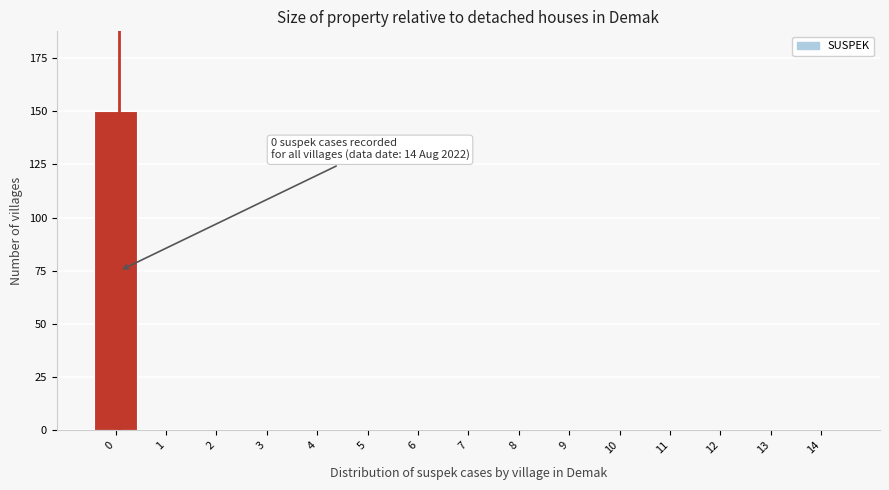

Reading right to left, extract all data points from this chart.

14=0	13=0	12=0	11=0	10=0	9=0	8=0	7=0	6=0	5=0	4=0	3=0	2=0	1=0	0=150